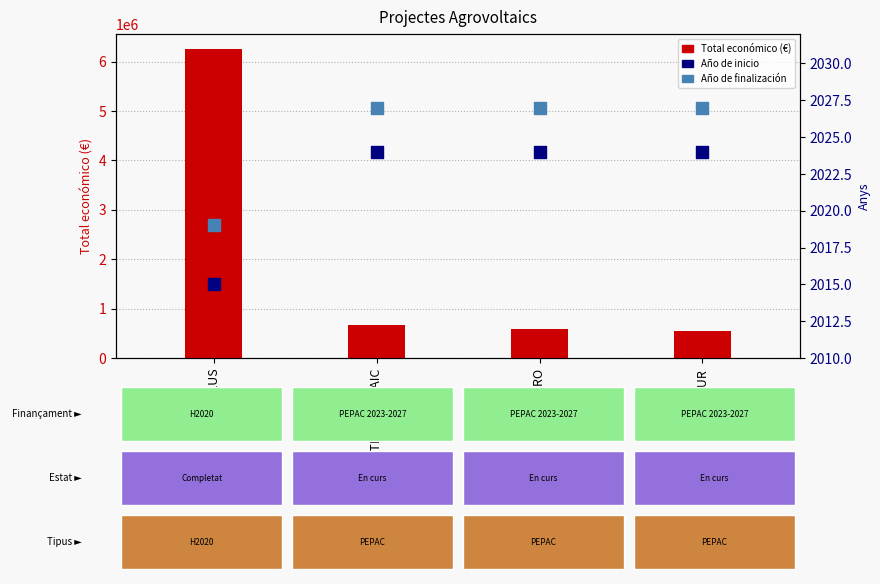

At how many categories does at least one series exceed 5659007?

1